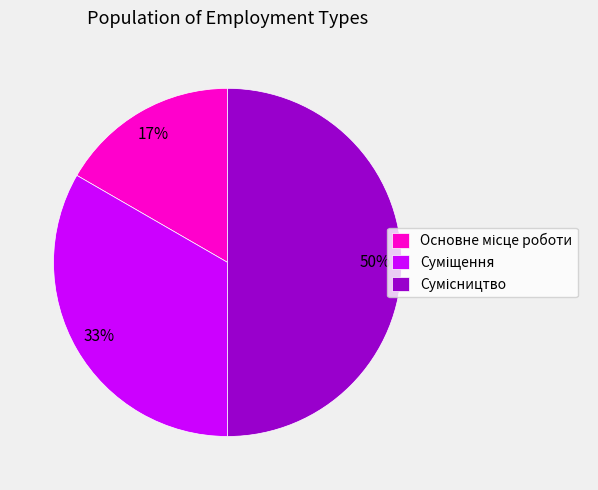

To the nearest percent, what is the average slice percentage?

33%